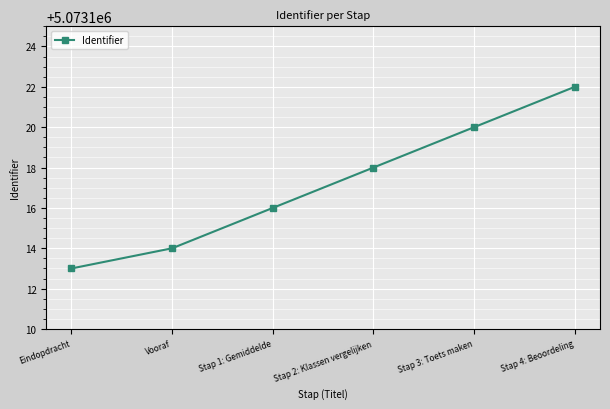

What is the ratio of the value at Stap 3: Toets maken to the value at Stap 1: Gemiddelde?

1.0